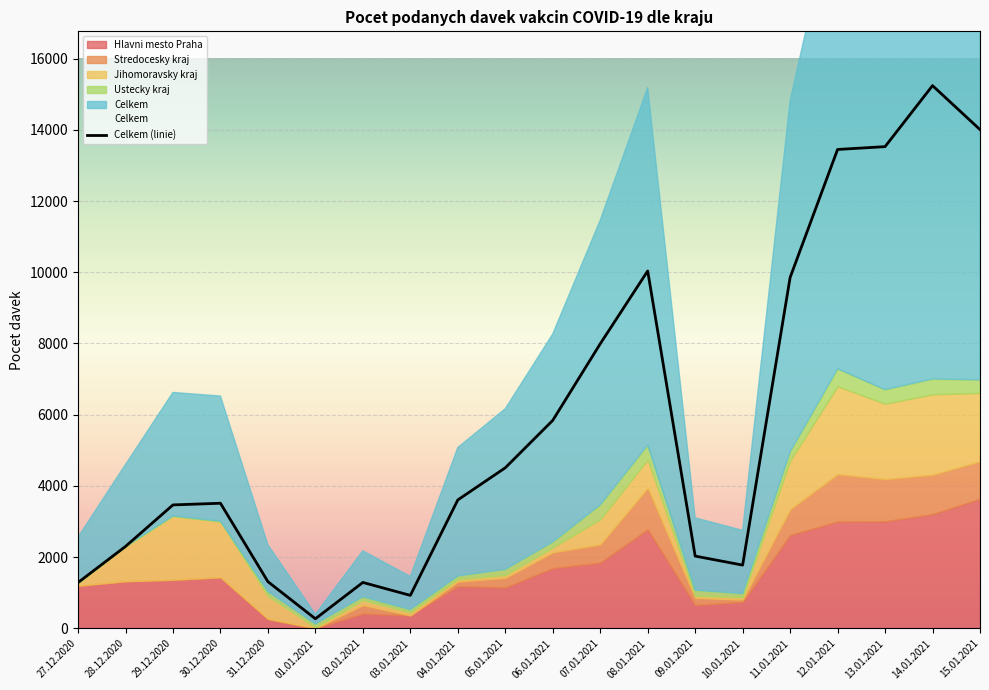

List the labels in order of value, largest first.

14.01.2021, 15.01.2021, 13.01.2021, 12.01.2021, 08.01.2021, 11.01.2021, 07.01.2021, 06.01.2021, 05.01.2021, 04.01.2021, 30.12.2020, 29.12.2020, 28.12.2020, 09.01.2021, 10.01.2021, 31.12.2020, 02.01.2021, 27.12.2020, 03.01.2021, 01.01.2021